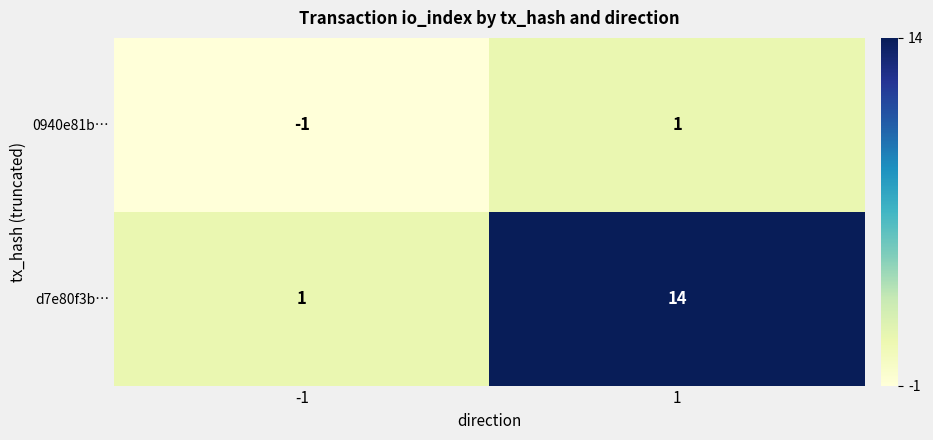

Rank the series by their average value, from highest to lowest.

d7e80f3b…, 0940e81b…